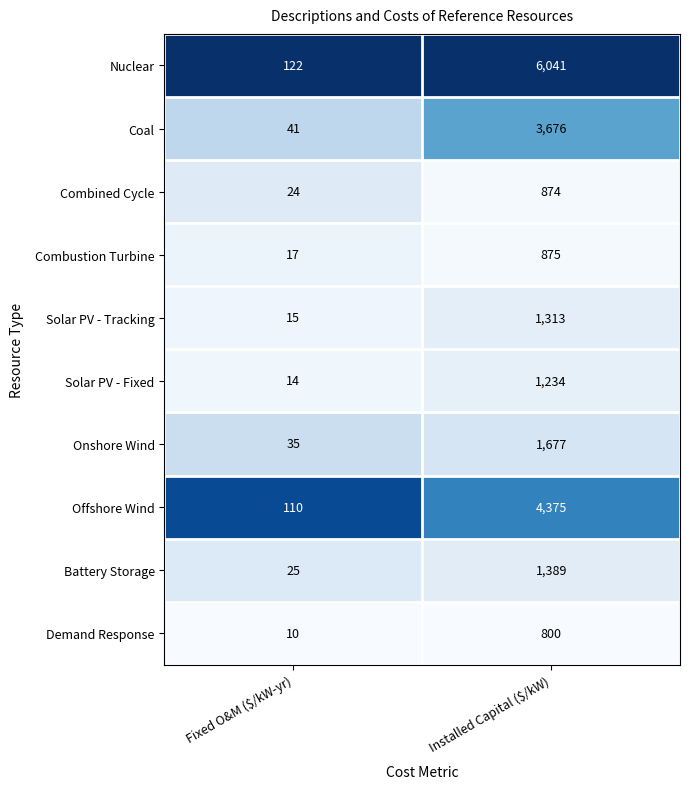

What is the difference between the maximum and minimum values in the Solar PV - Fixed series?

1220